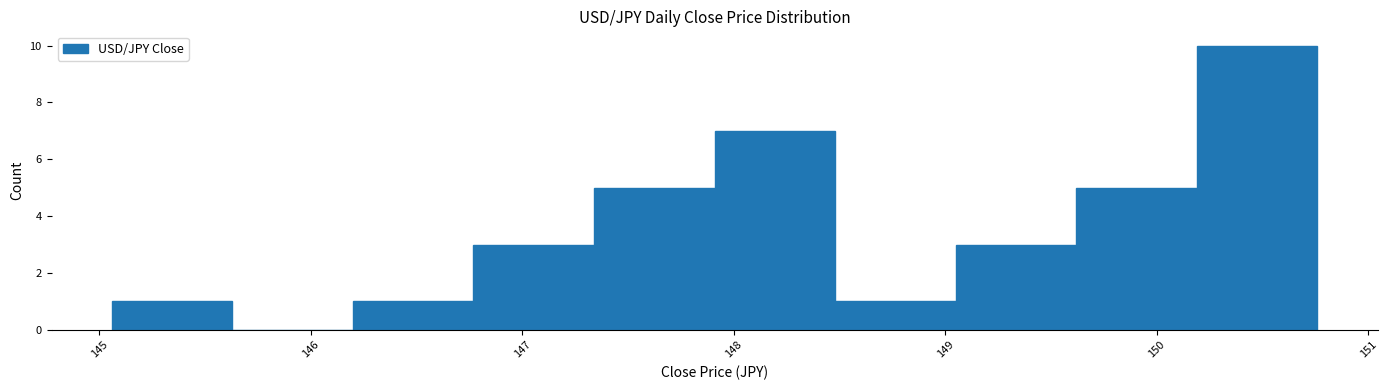

What is the height of the bar covering 148.5 to 149.0 on the x-axis? Neither the bar edges nor the heights are printed on the chart, so give them approximately, as read against the axes.

1